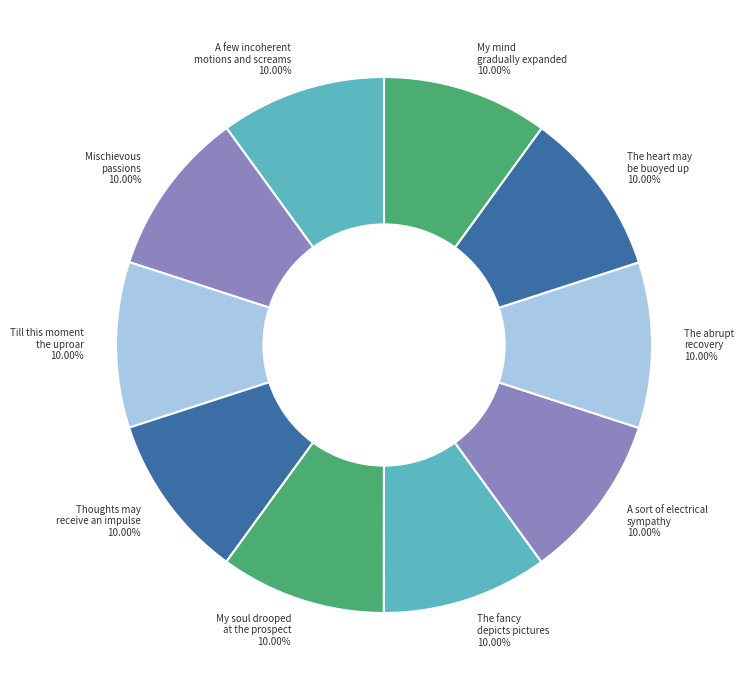

Is there any slice that represents more than half of the pie?

No